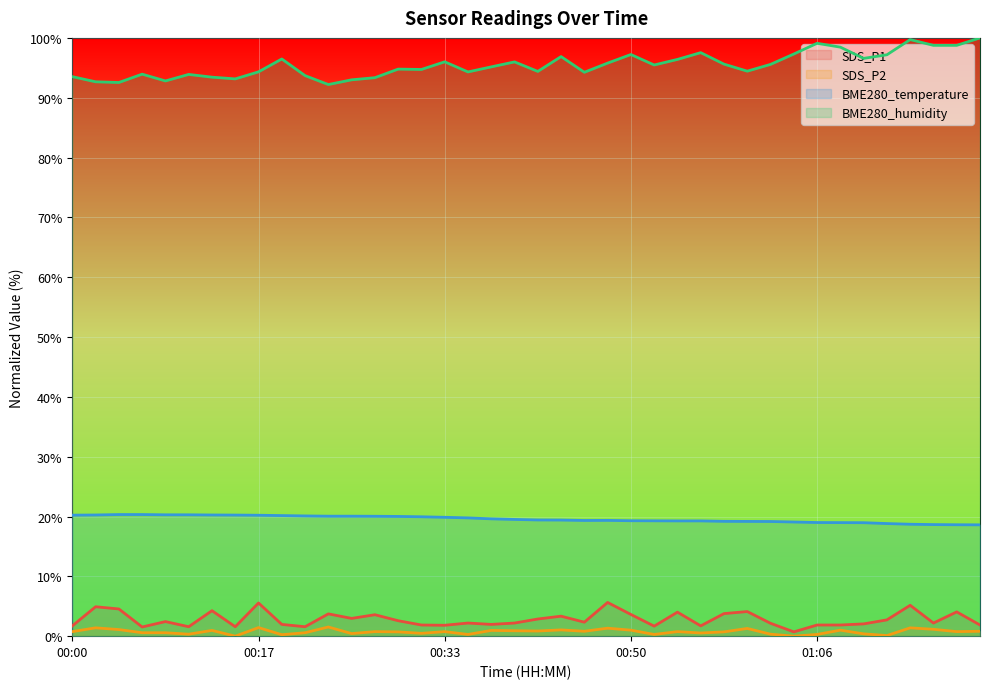

Which category has the highest value across all series?

01:22